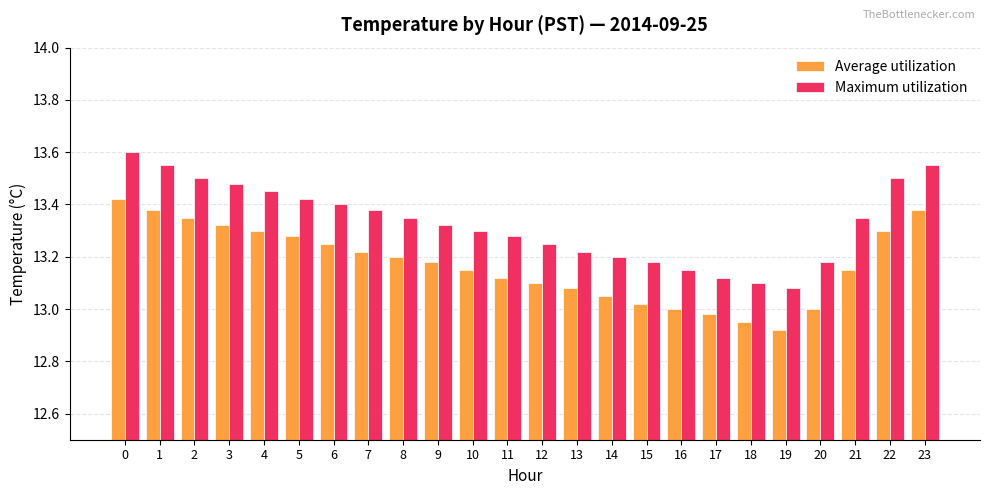

At how many categories does at least one series exceed 13?

24